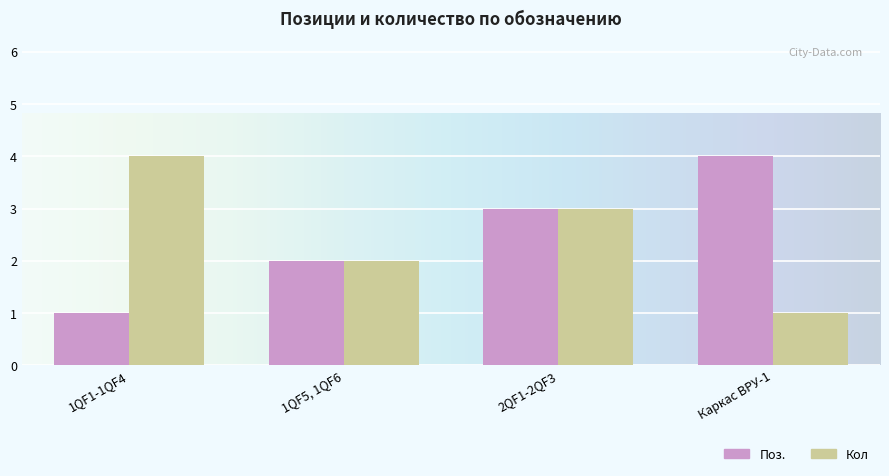

What is the approximate value of Поз. at 2QF1-2QF3?

3